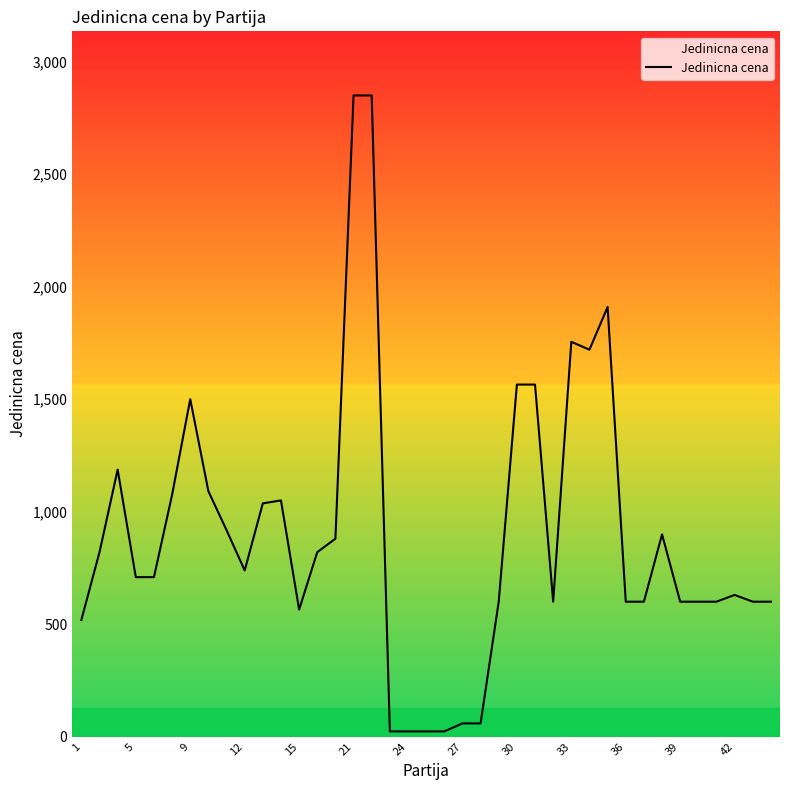

What is the sum of all values?

34974.5